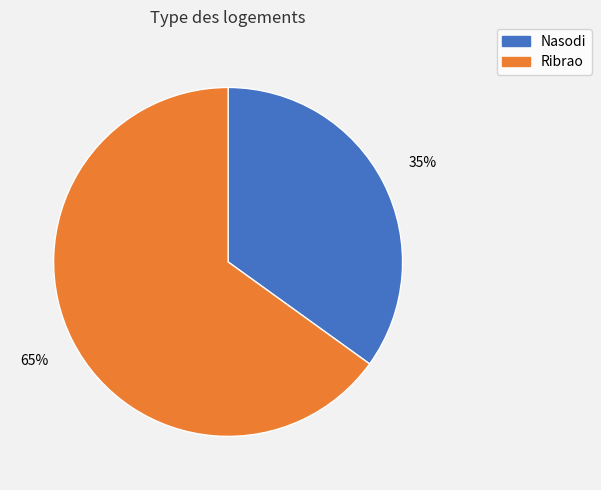

Is there any slice that represents more than half of the pie?

Yes